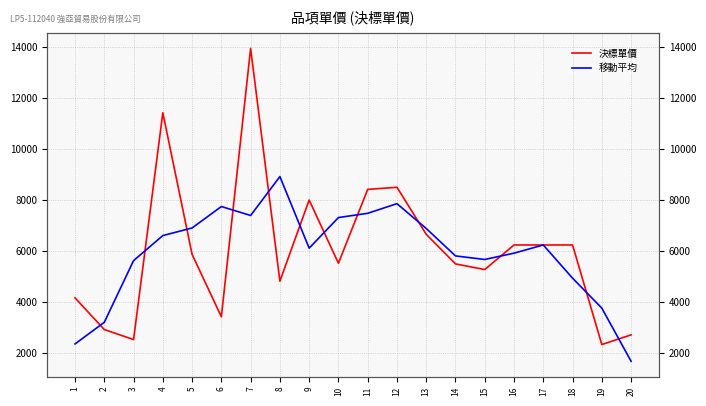

At which category does the chart reach its peak across all series?

7